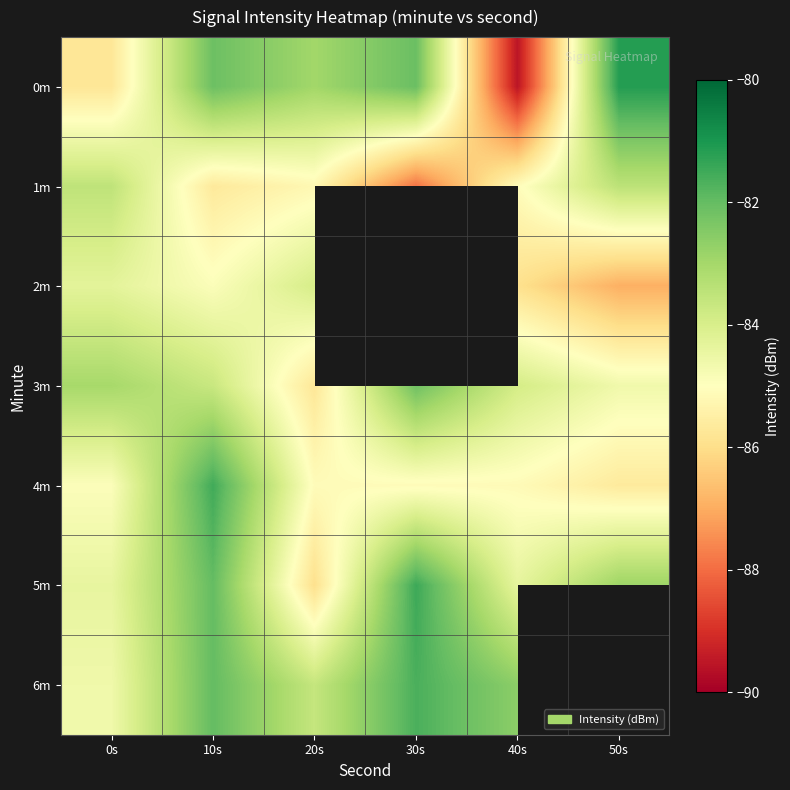

What is the difference between the 3m values at 0s and 50s?

1.6